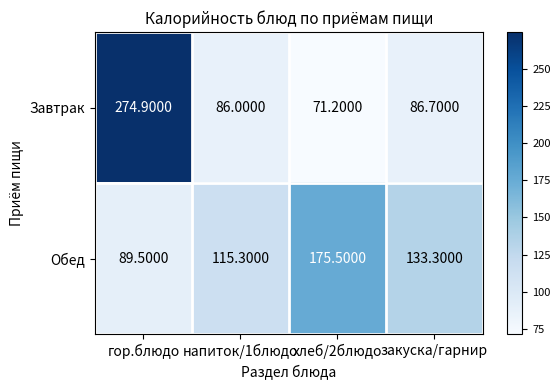

What is the sum of the Завтрак values at хлеб/2блюдо and гор.блюдо?

346.1